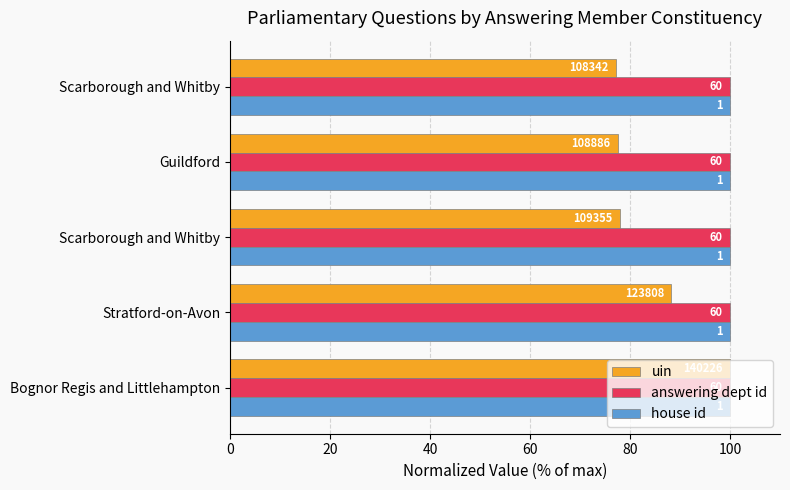

List the series in order of their peak value, highest first.

uin, answering dept id, house id